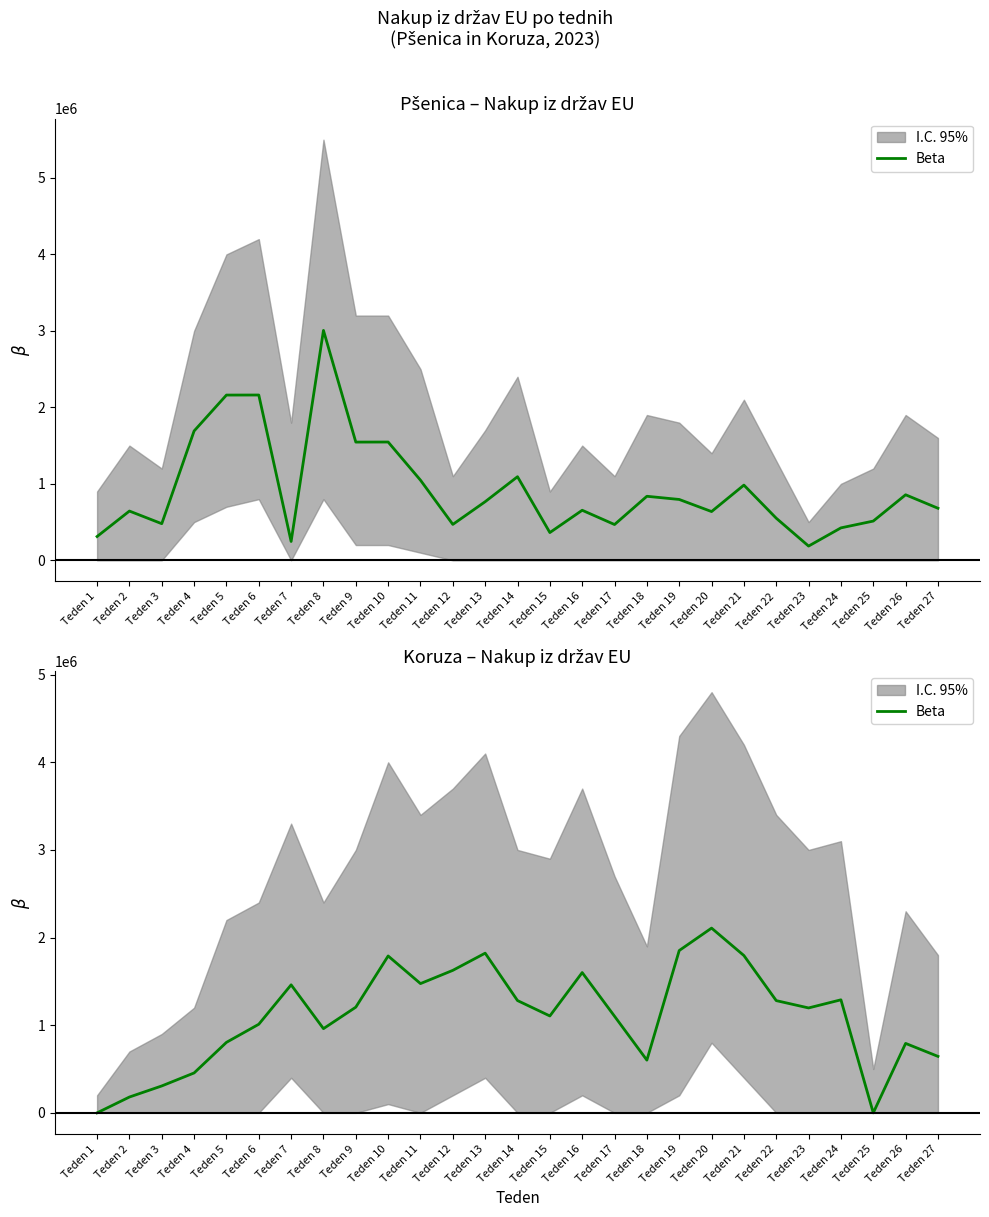

How many data points are less than 1197140?

13